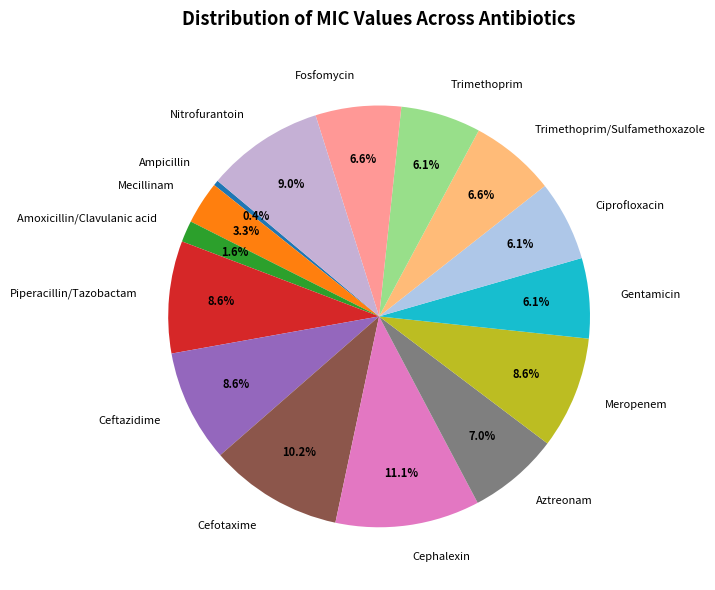

Do Amoxicillin/Clavulanic acid and Fosfomycin together represent more than half of the pie?

No